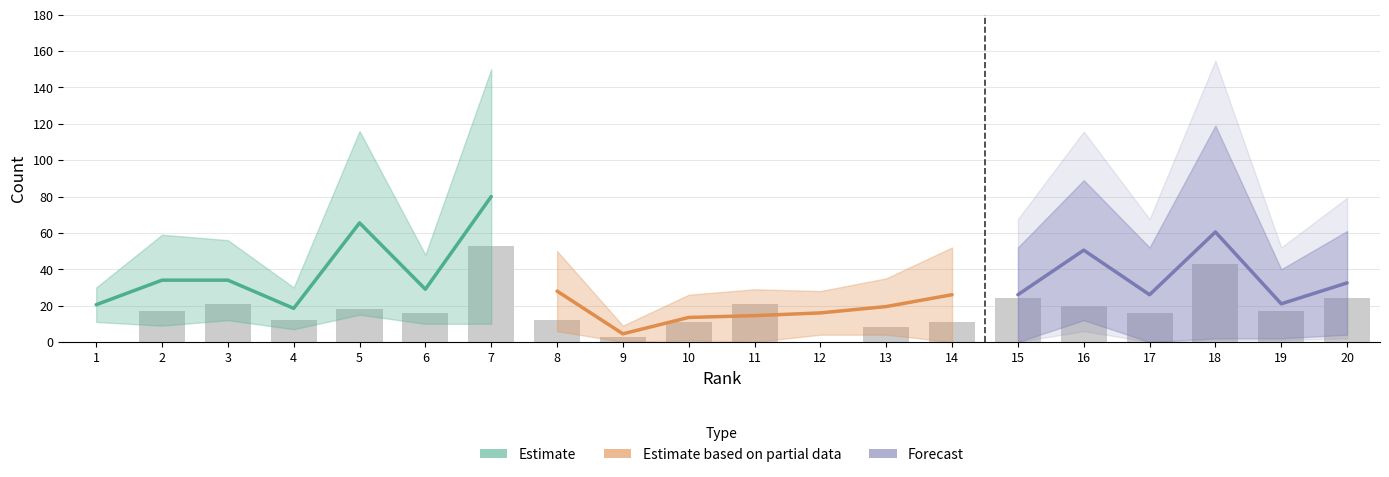

What is the difference between the maximum and second lowest values in the Total Refs. series?

124